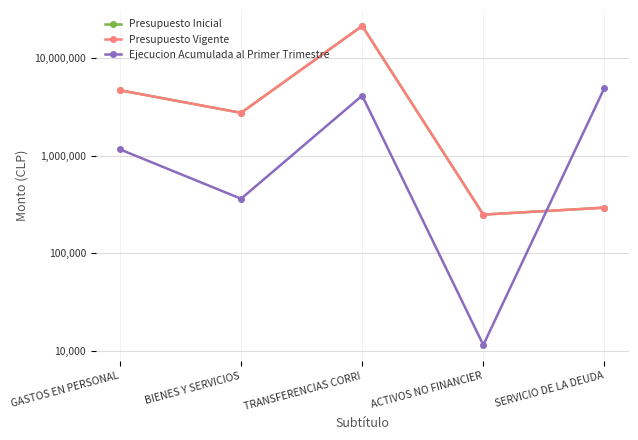

What is the value of the Presupuesto Vigente point at the 5th from the left?

295027